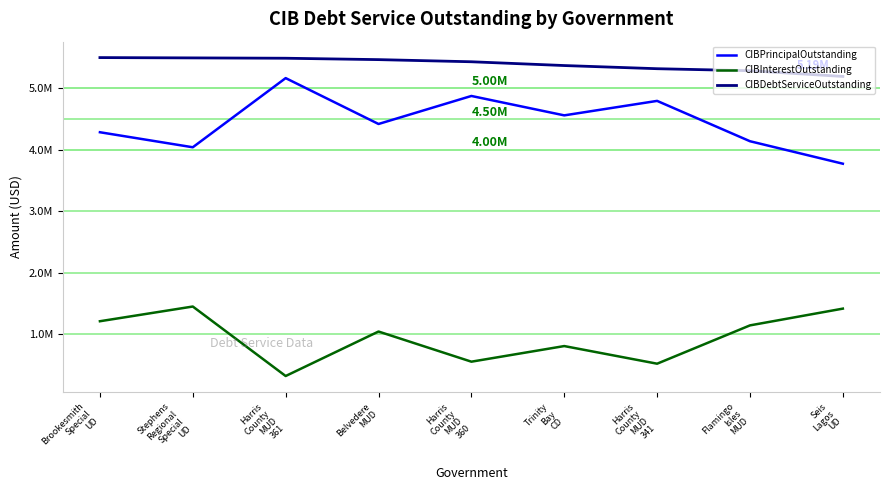

What is the label of the 2nd point from the left?

Stephens
Regional
Special
UD